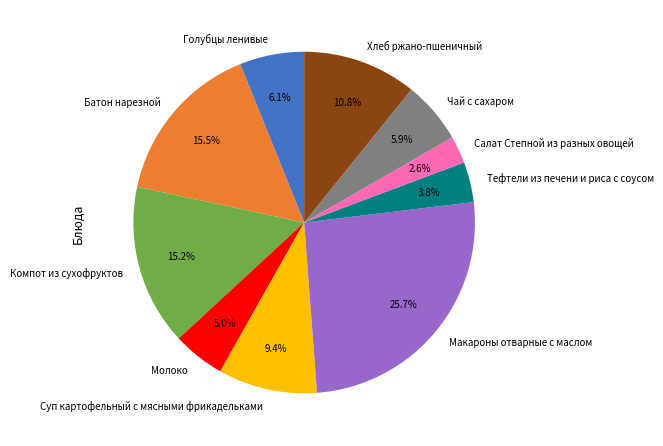

How many segments does this pie chart have?

10